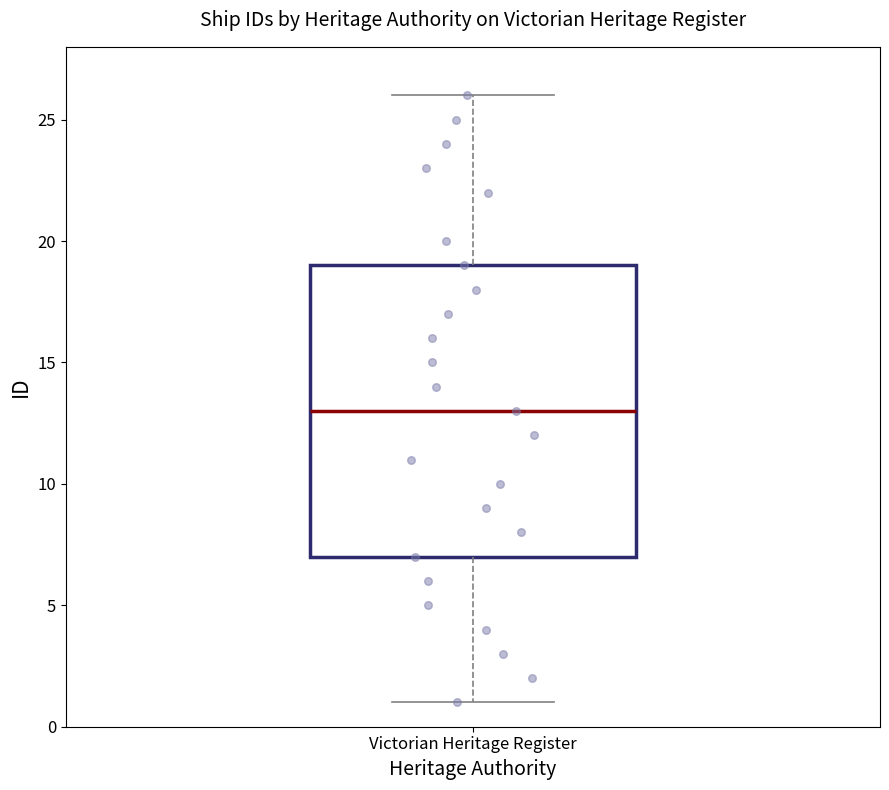

Where is the upper edge of the box for Victorian Heritage Register on the y-axis? The values are not printed on the chart, so give them approximately, as read against the axis.

19